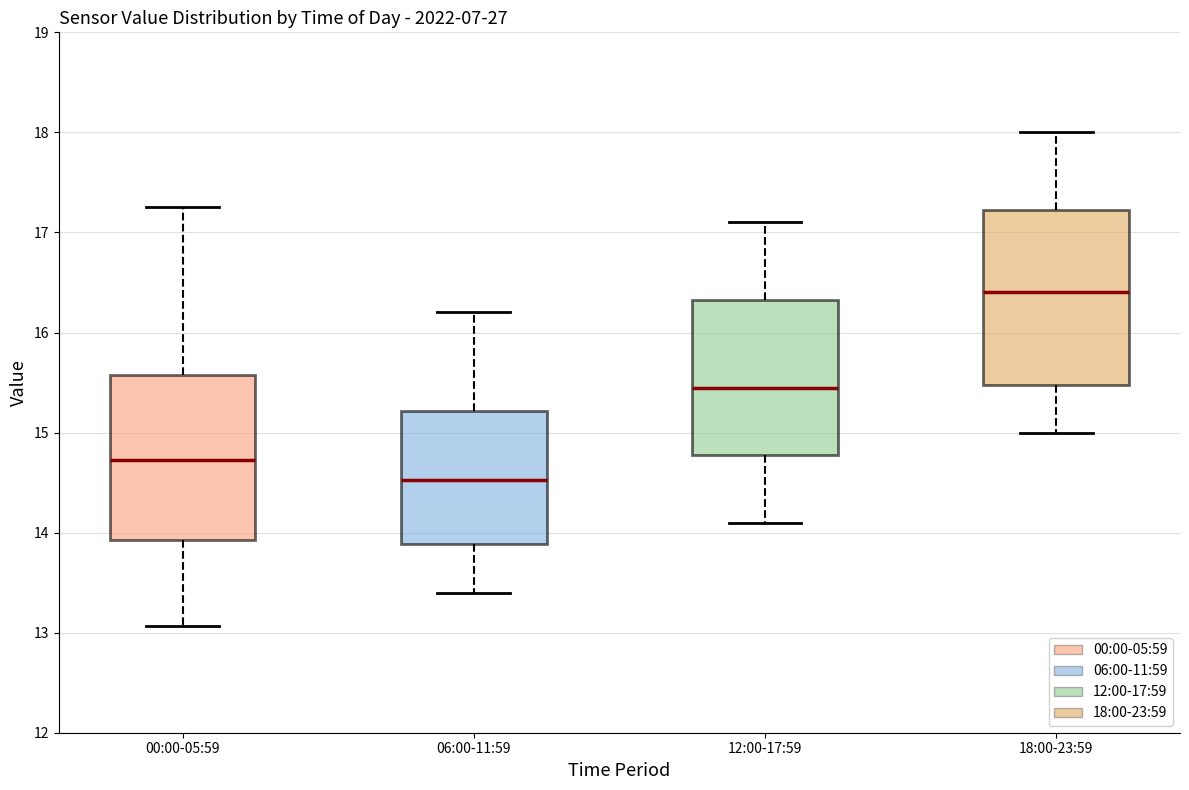

Where does the upper whisker of the box for 18:00-23:59 end on the y-axis? The values are not printed on the chart, so give them approximately, as read against the axis.

18.0